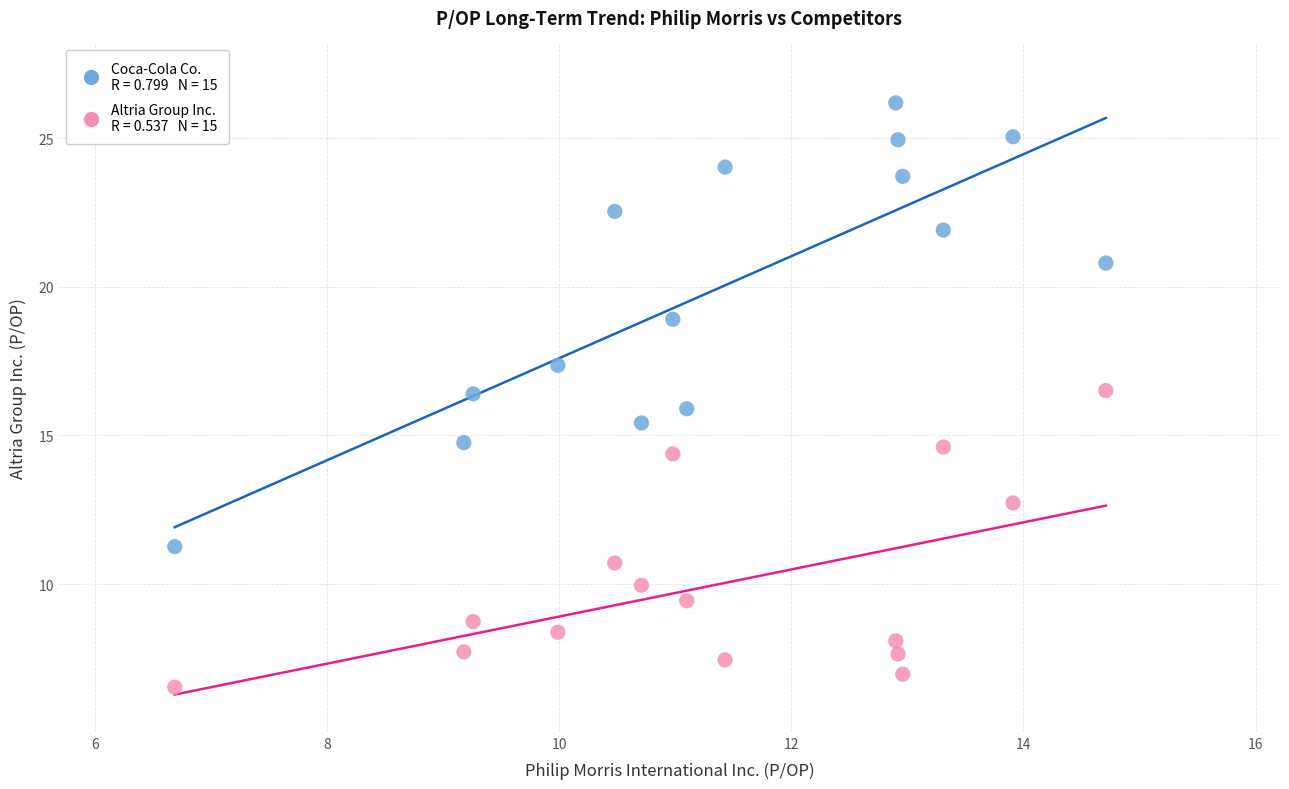

Across all data points, what is the range of X values (max minus min)?

8.0